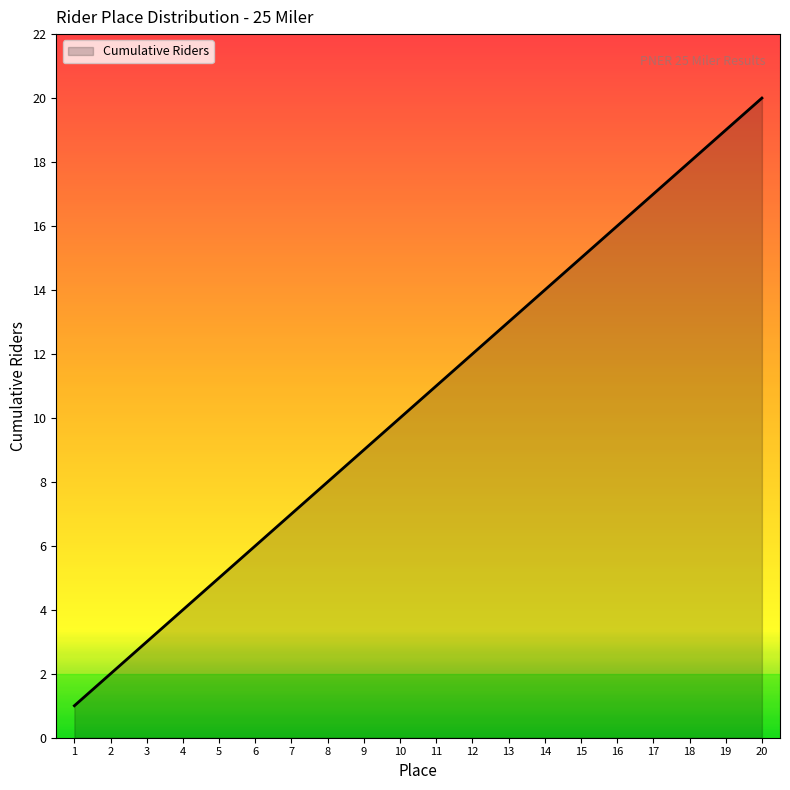

What is the smallest value displayed?

1